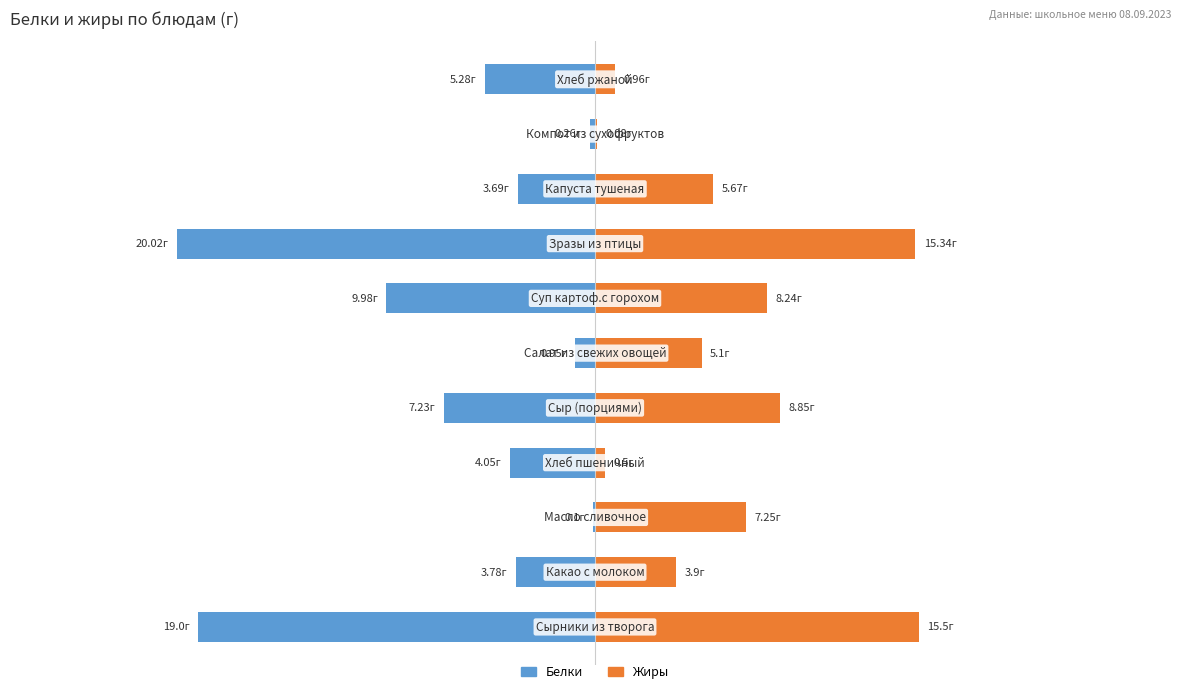

How many groups of bars are there?

11